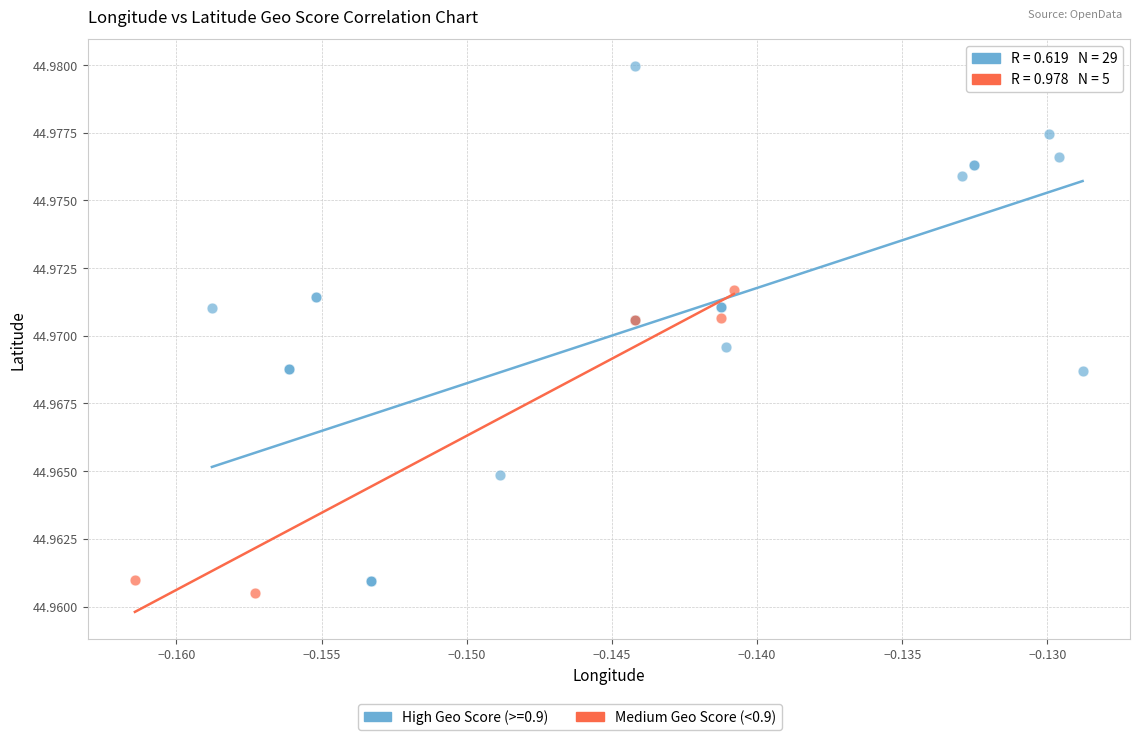

Which series reaches the maximum Y coordinate?

High Geo Score (>=0.9)